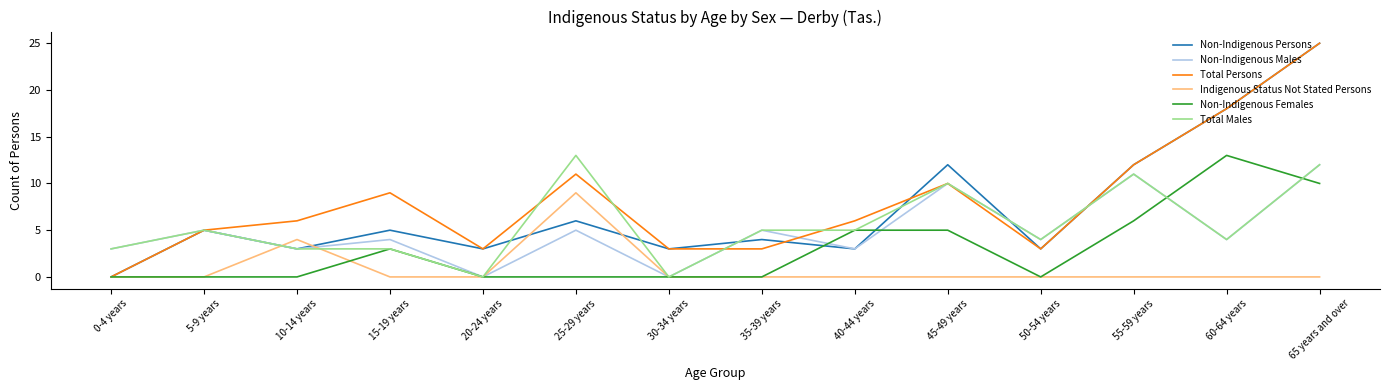

Is the value of Non-Indigenous Females at 60-64 years greater than the value of Non-Indigenous Males at 55-59 years?

Yes